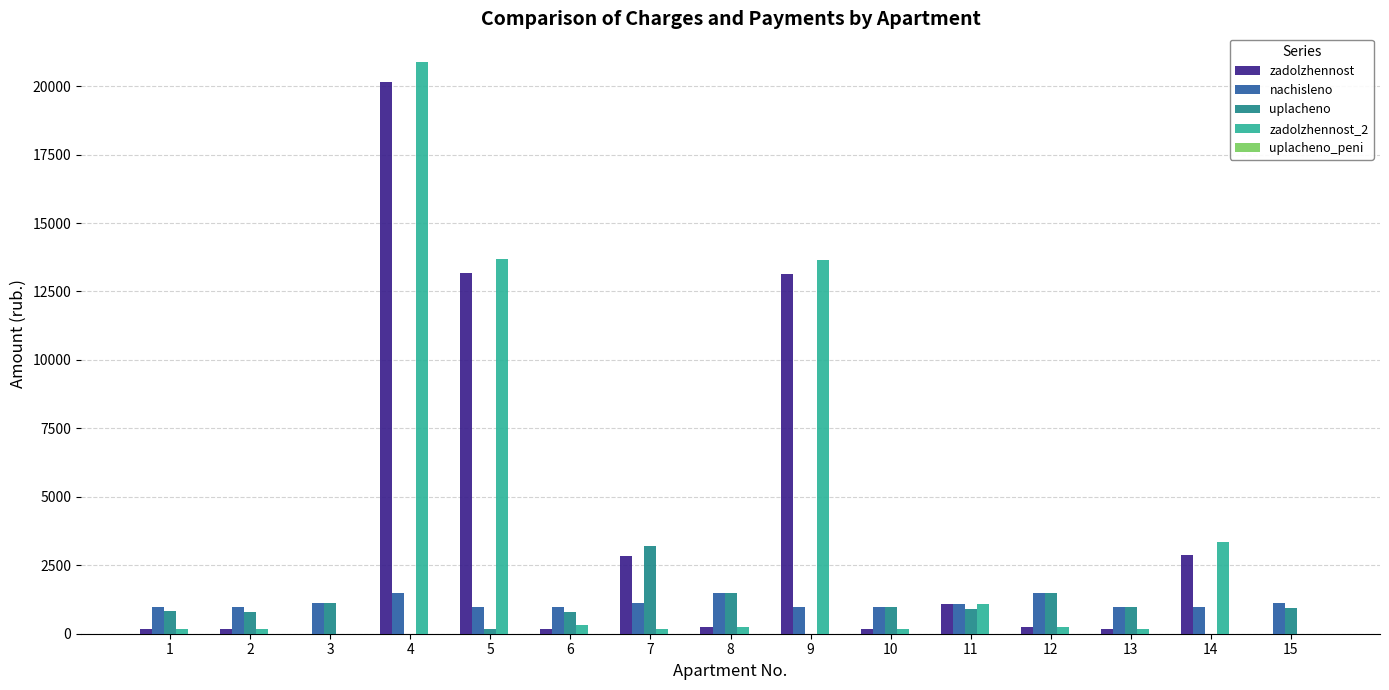

How many groups of bars are there?

15